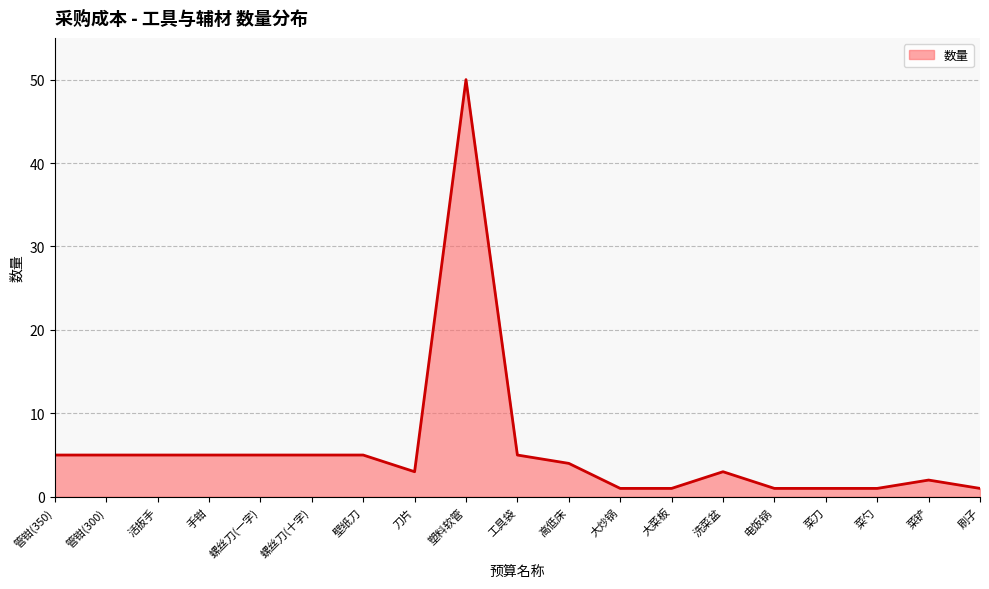

Does the chart have visible grid lines?

Yes